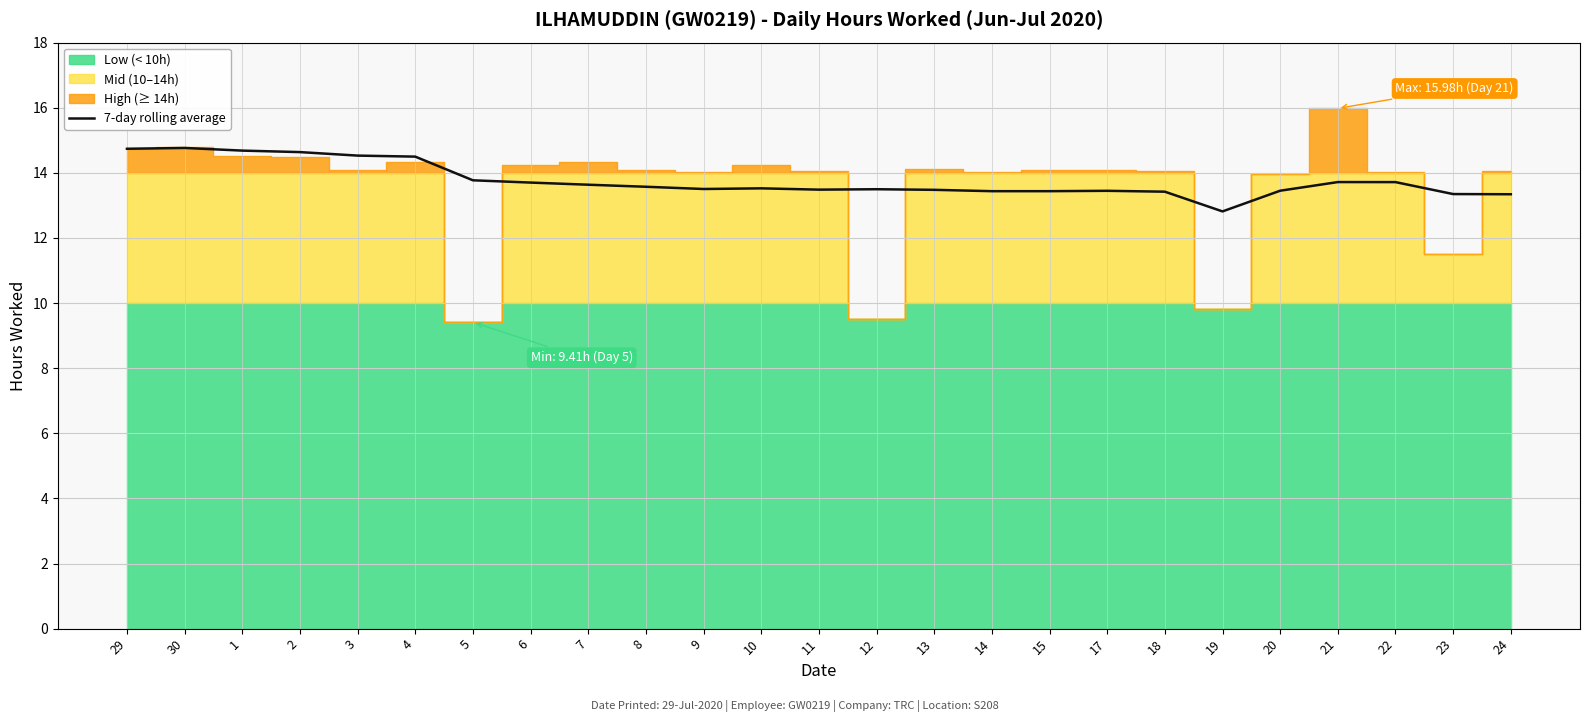

Where is the first local minimum?

9